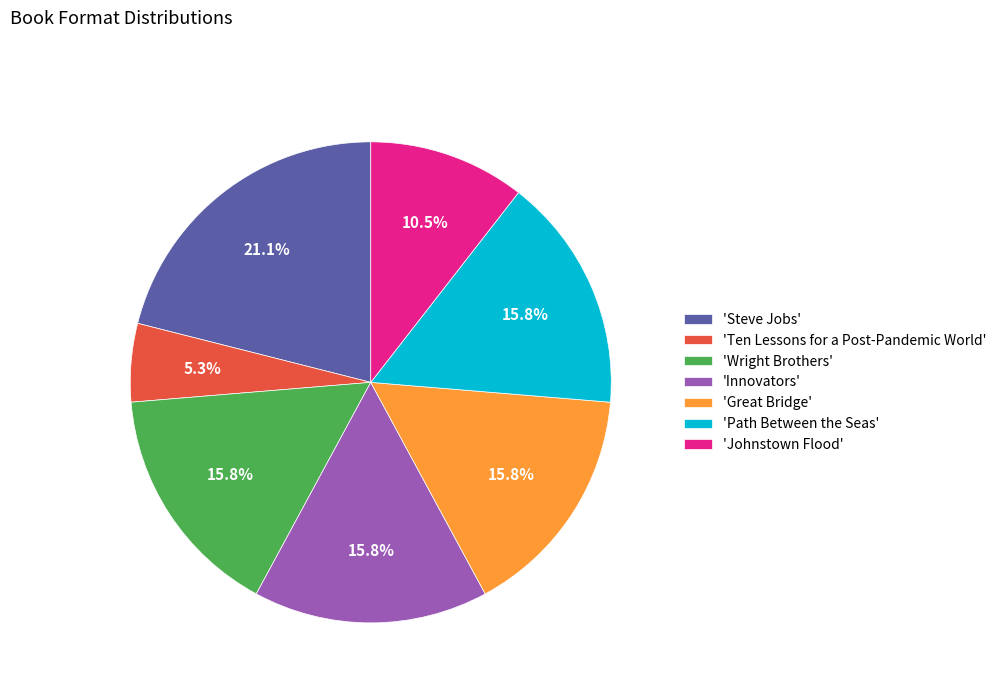

Is there a majority slice in this chart?

No